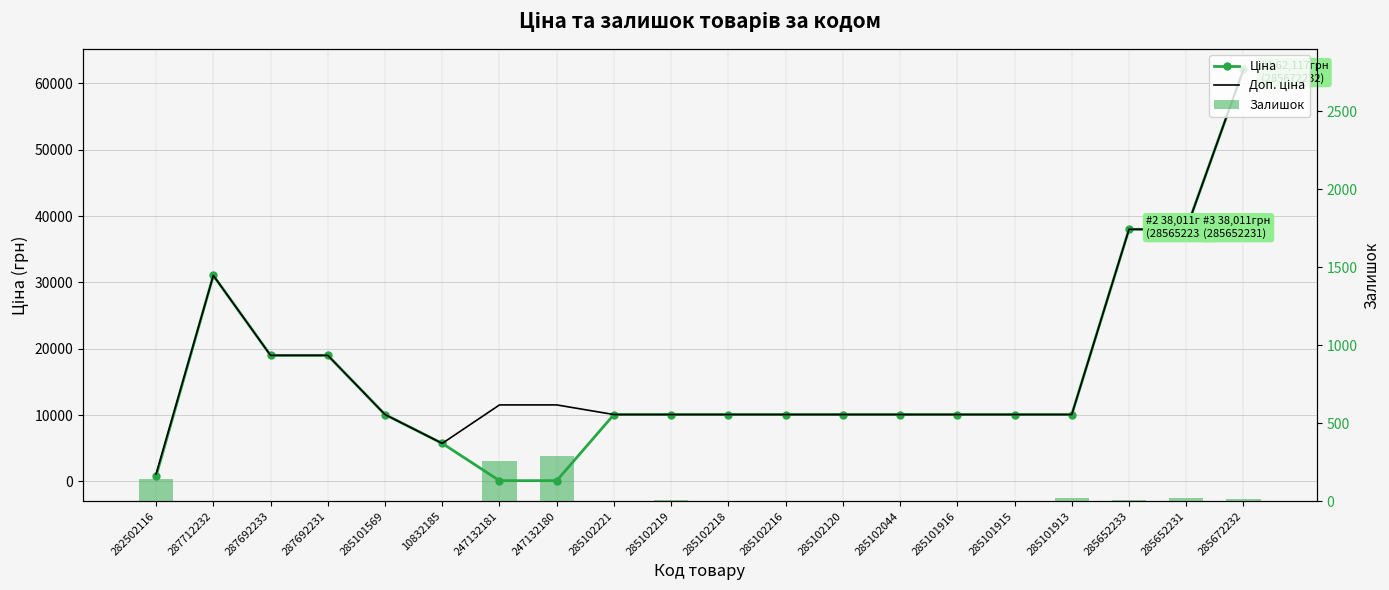

Which category has the highest value in the Ціна series?

285672232